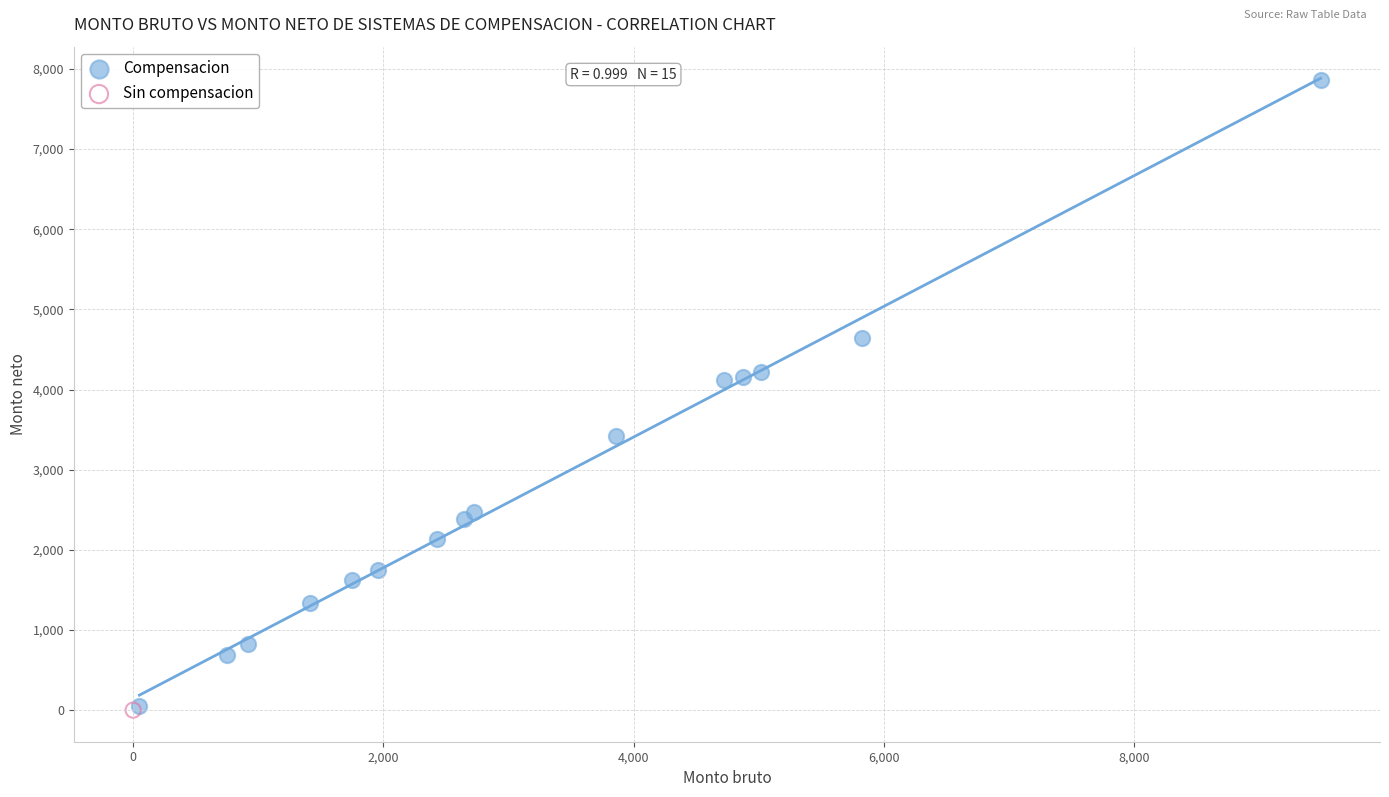

What are all the series names shown in the legend?

Compensacion, Sin compensacion